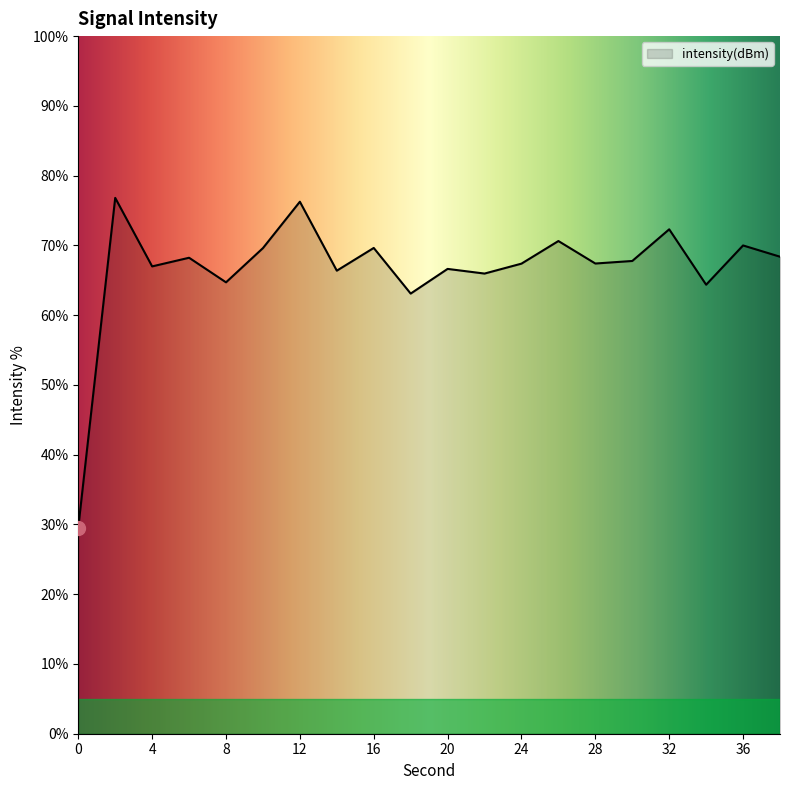

True or false: the data has more than 0 interior local peaks.

True